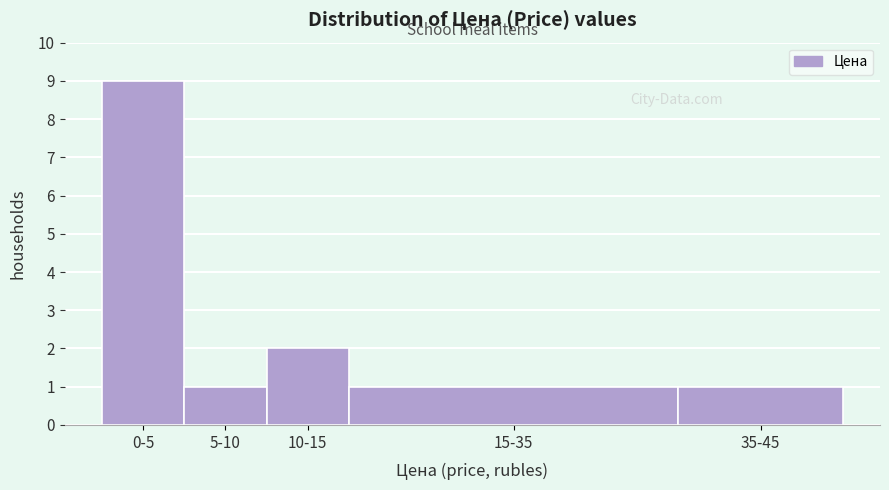

Reading right to left, extract all data points from this chart.

35-45=1	15-35=1	10-15=2	5-10=1	0-5=9